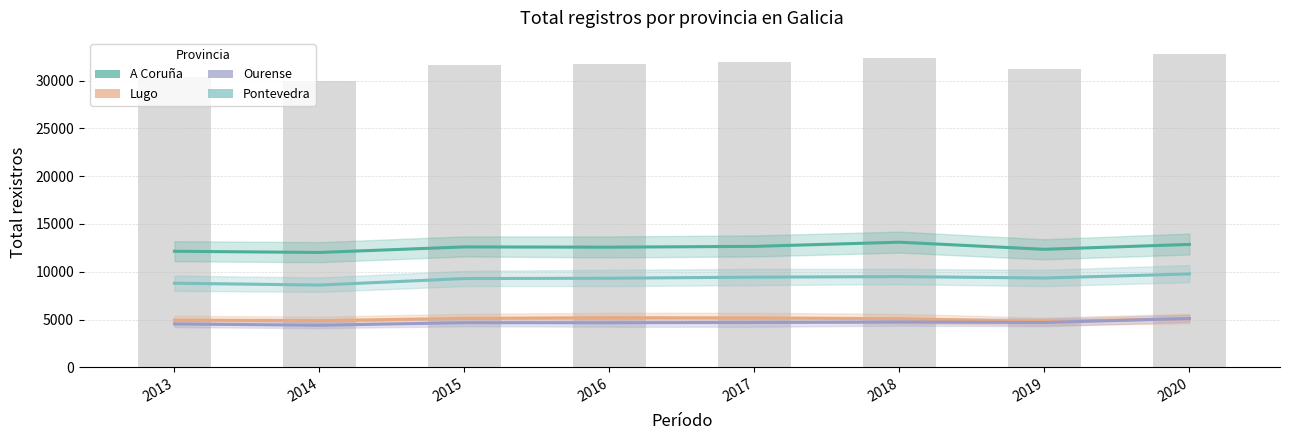

Reading right to left, list all the values displayed in this chart.

A Coruña: 12862	12349	13093	12656	12574	12599	12021	12145
Lugo: 5090	4796	5087	5174	5194	5124	4885	4941
Ourense: 5107	4693	4742	4694	4666	4671	4401	4539
Pontevedra: 9772	9346	9494	9436	9323	9290	8607	8802